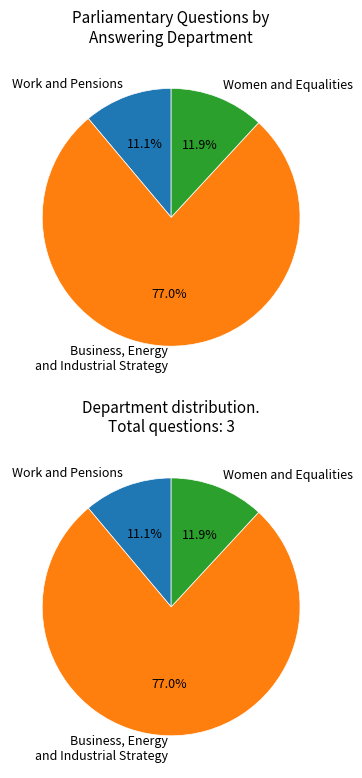

To the nearest percent, what portion does Work and Pensions (29) represent?

11%